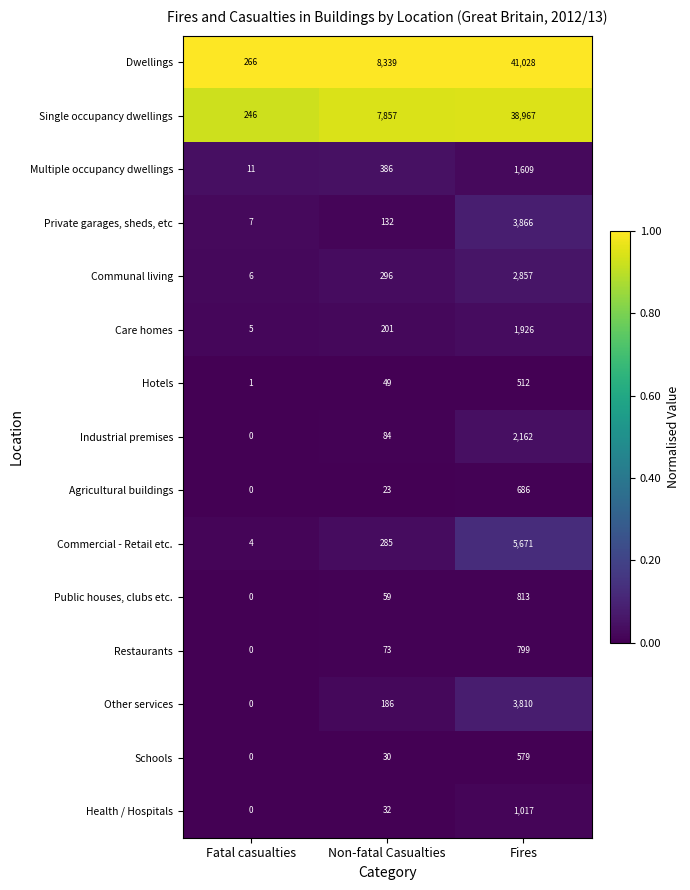

Which category has the highest value across all series?

Fires